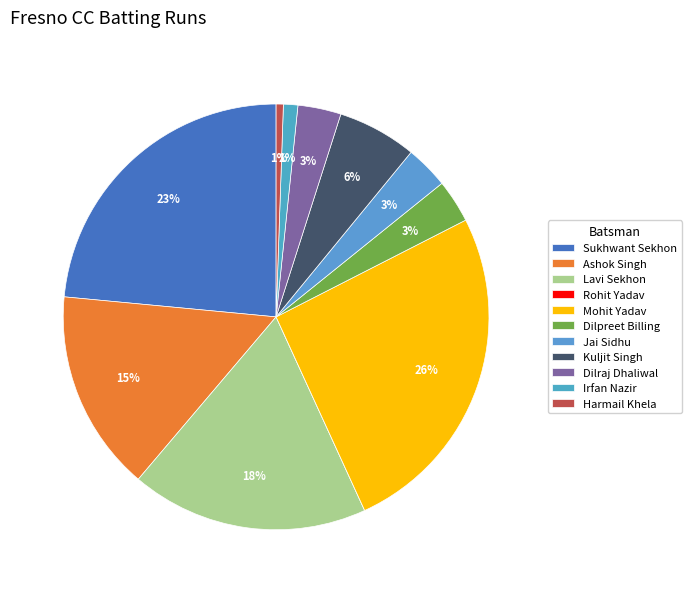

How many segments does this pie chart have?

11